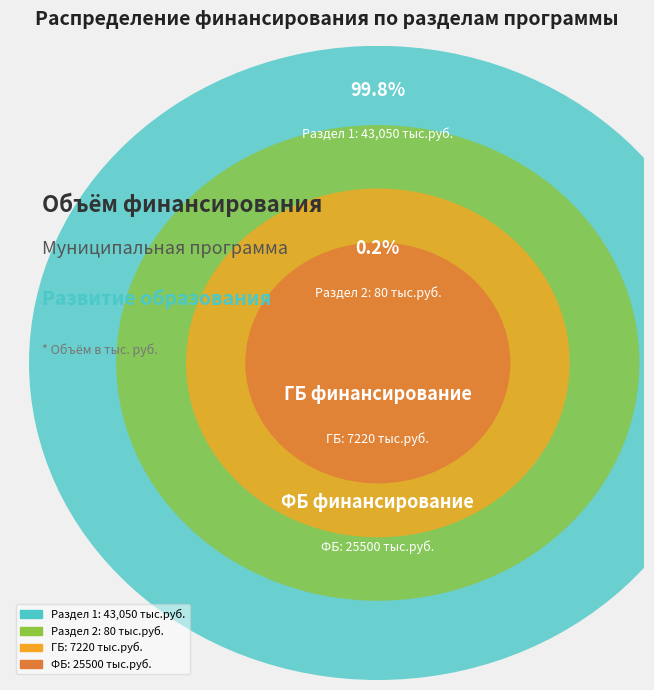

The ФБ slice represents 1% of the pie. True or false?

False